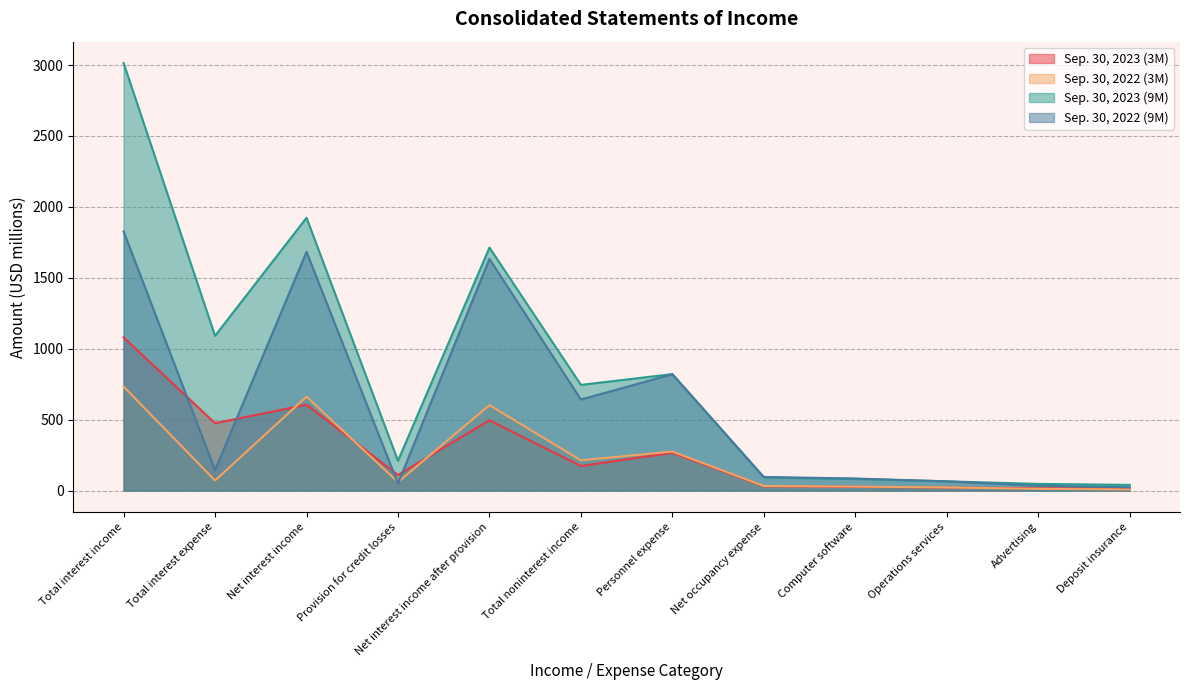

Rank the categories by Sep. 30, 2023 (3M) value from highest to lowest.

Total interest income, Net interest income, Net interest income after provision, Total interest expense, Personnel expense, Total noninterest income, Provision for credit losses, Net occupancy expense, Computer software, Operations services, Advertising, Deposit insurance